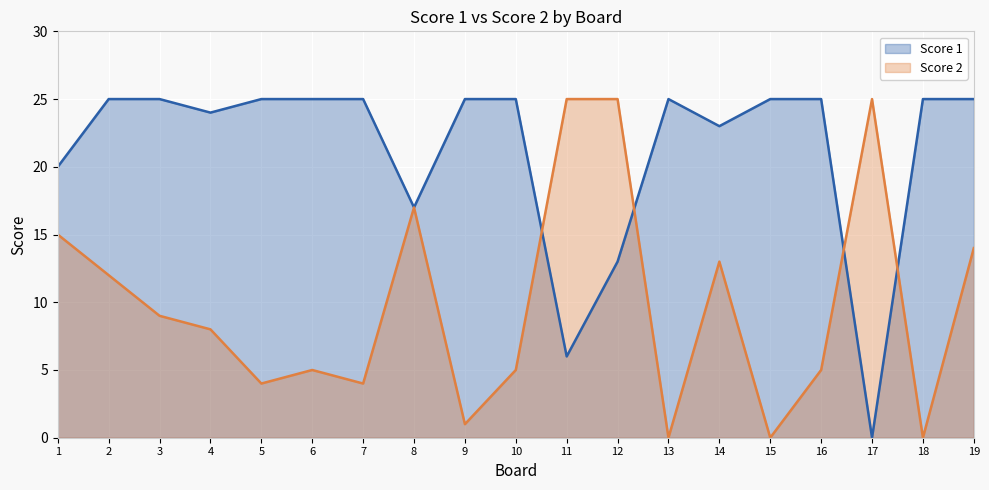

List the series in order of their peak value, lowest first.

Score 1, Score 2